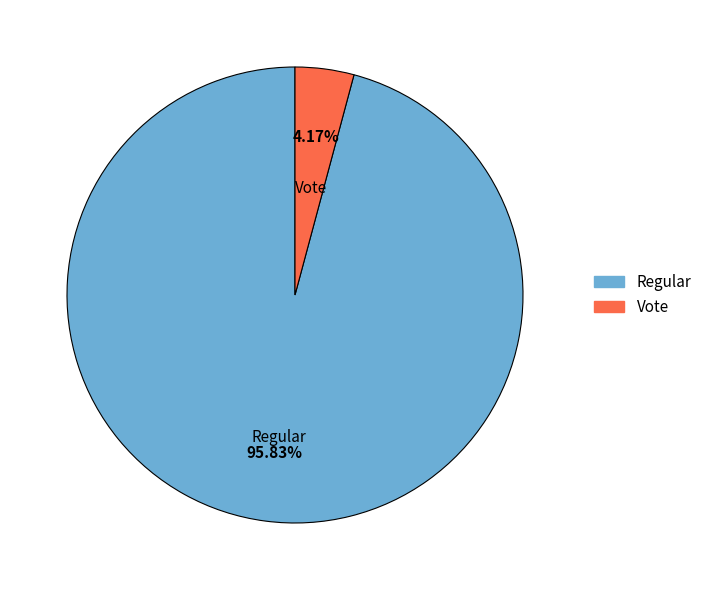

The Regular slice represents 86% of the pie. True or false?

False